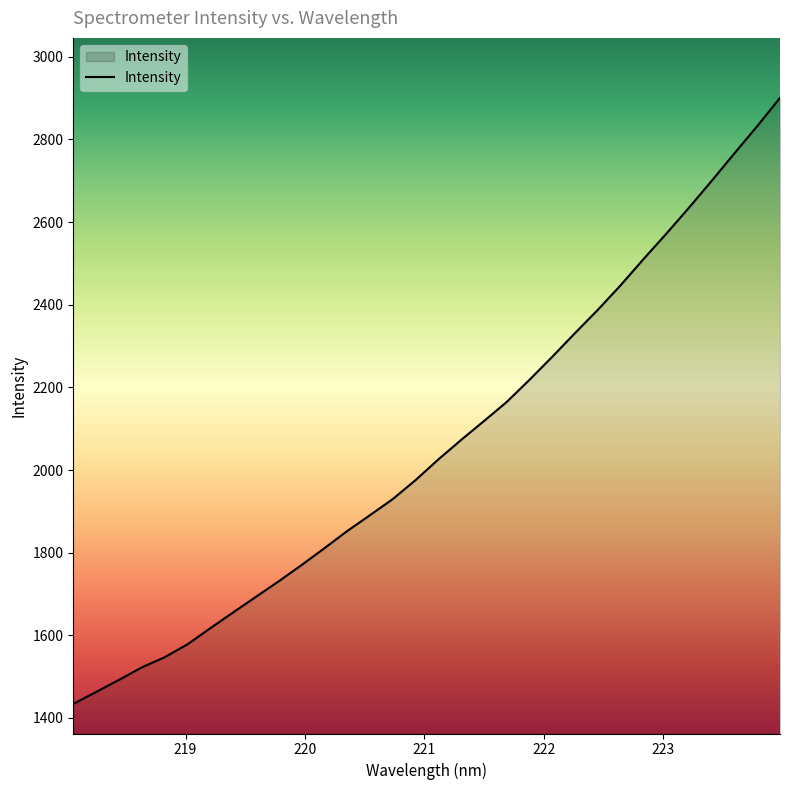

What is the smallest value displayed?

1434.0